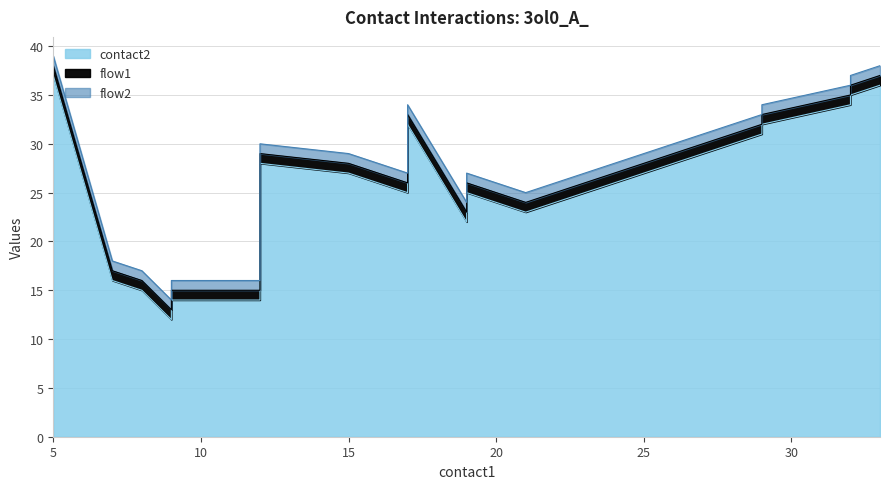

At 9, list the series in order from smallest to largest.

flow1, flow2, contact2